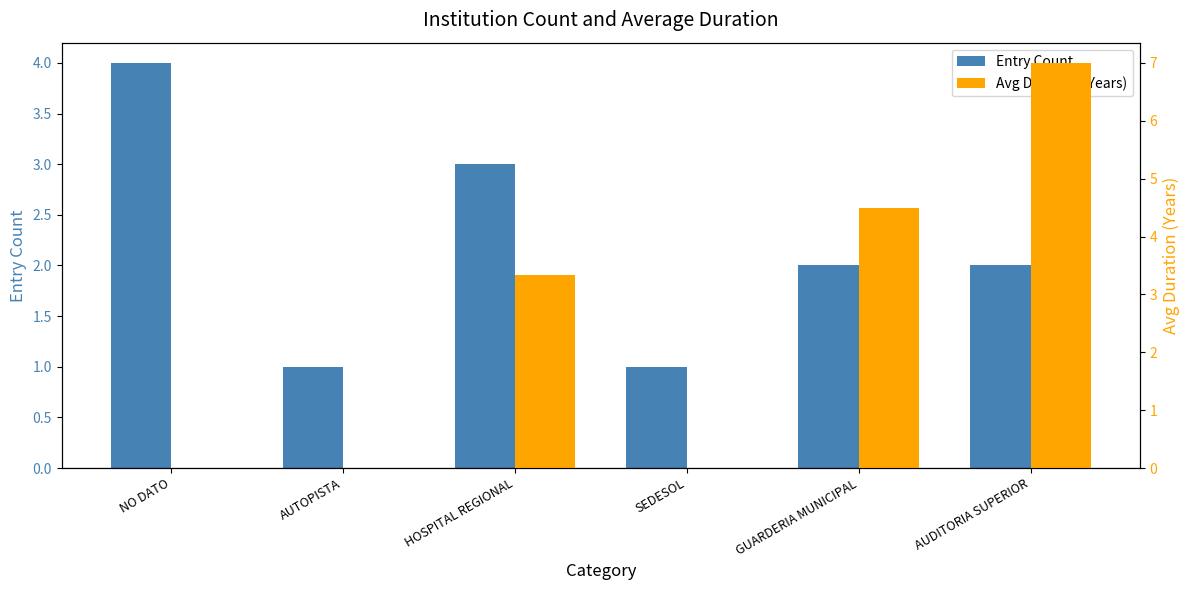

What are all the series names shown in the legend?

Entry Count, Avg Duration (Years)